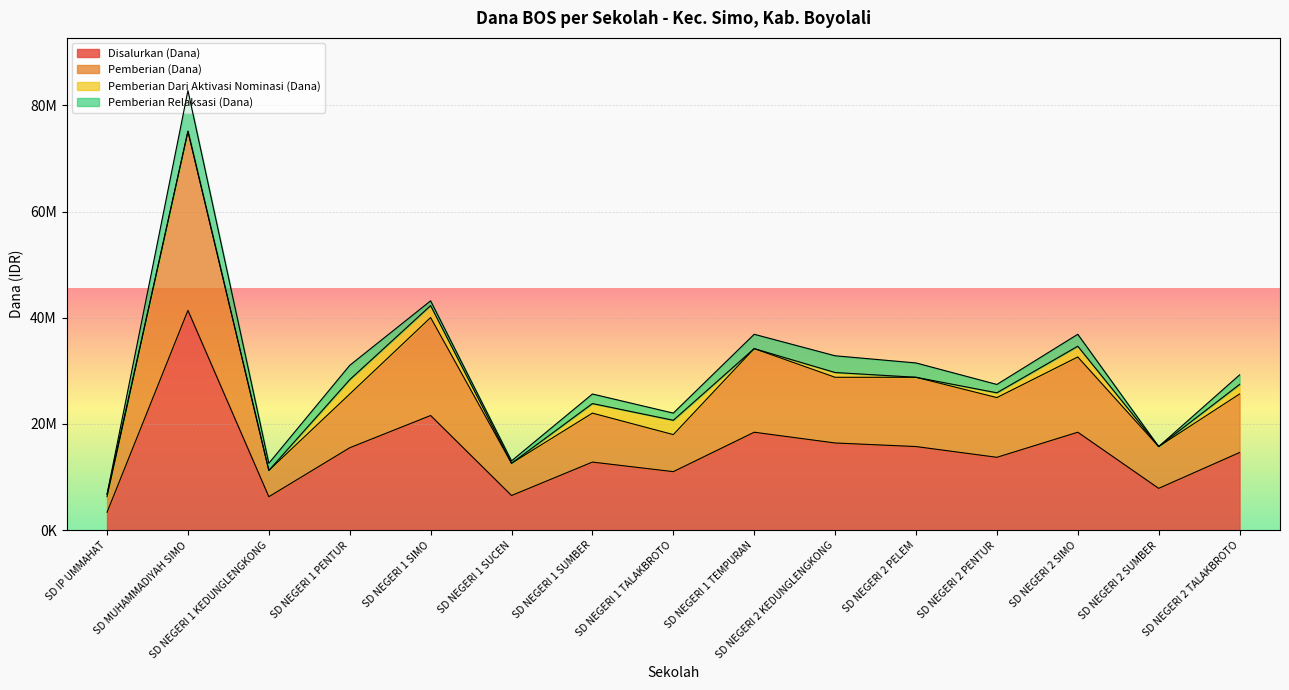

Does the chart display data point markers on the line(s)?

No